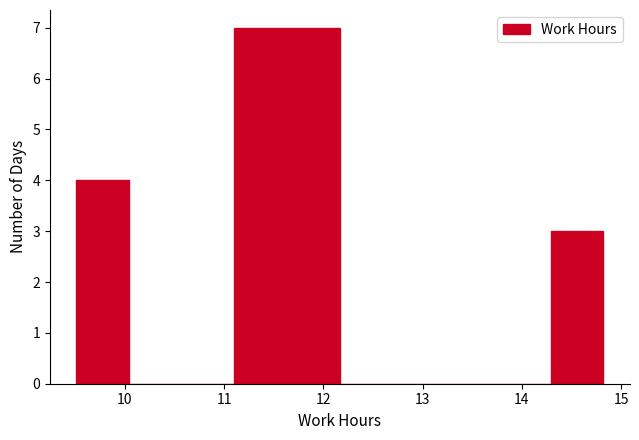

Reading left to right, transcribe this chart: for each bar, give the range it covers on the x-axis and its height. Neither the bar edges nor the heights are printed on the chart, so give them approximately, as read against the axes.

9.5 to 10.0: 4
10.0 to 10.6: 0
10.6 to 11.1: 0
11.1 to 11.6: 7
11.6 to 12.2: 7
12.2 to 12.7: 0
12.7 to 13.2: 0
13.2 to 13.8: 0
13.8 to 14.3: 0
14.3 to 14.8: 3